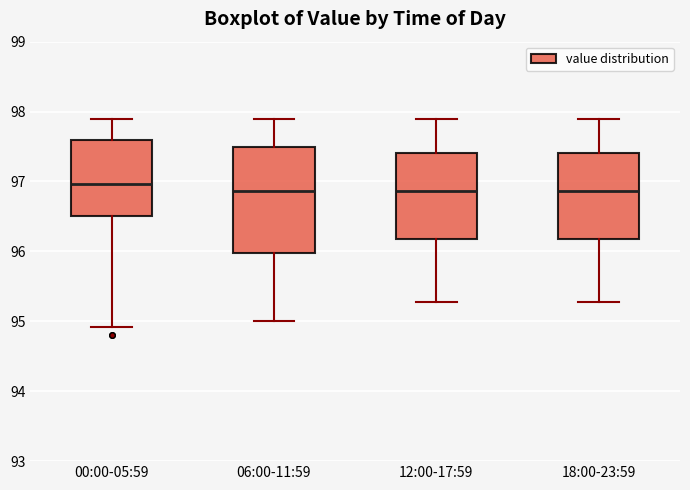

Reading left to right, transcribe this box plot: for each box, give where its median line is, the range the box spans, and where its two whiskers end, as read against the y-axis. The values are not printed on the chart, so give them approximately, as read against the axis.

00:00-05:59: median 97.0, box 96.5 to 97.6, whiskers 94.9 to 97.9
06:00-11:59: median 96.9, box 96.0 to 97.5, whiskers 95.0 to 97.9
12:00-17:59: median 96.9, box 96.2 to 97.4, whiskers 95.3 to 97.9
18:00-23:59: median 96.9, box 96.2 to 97.4, whiskers 95.3 to 97.9